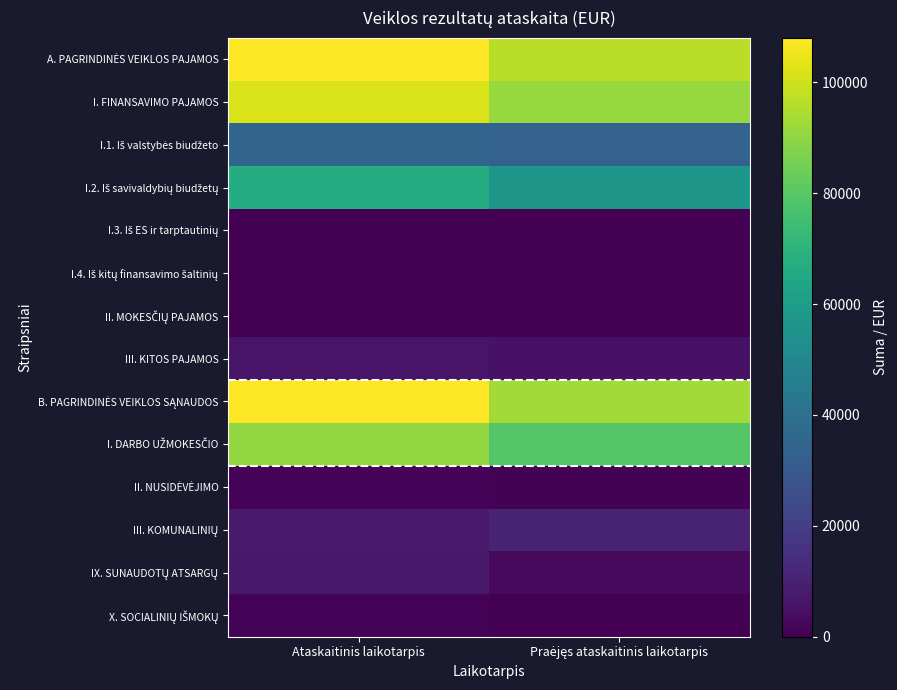

At which category does the chart reach its peak across all series?

Ataskaitinis laikotarpis